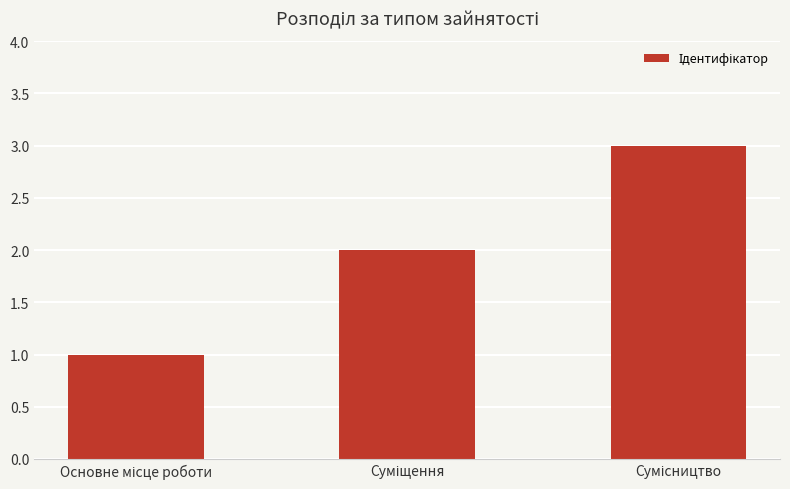

Reading right to left, what are all the values shown in this chart?

3	2	1